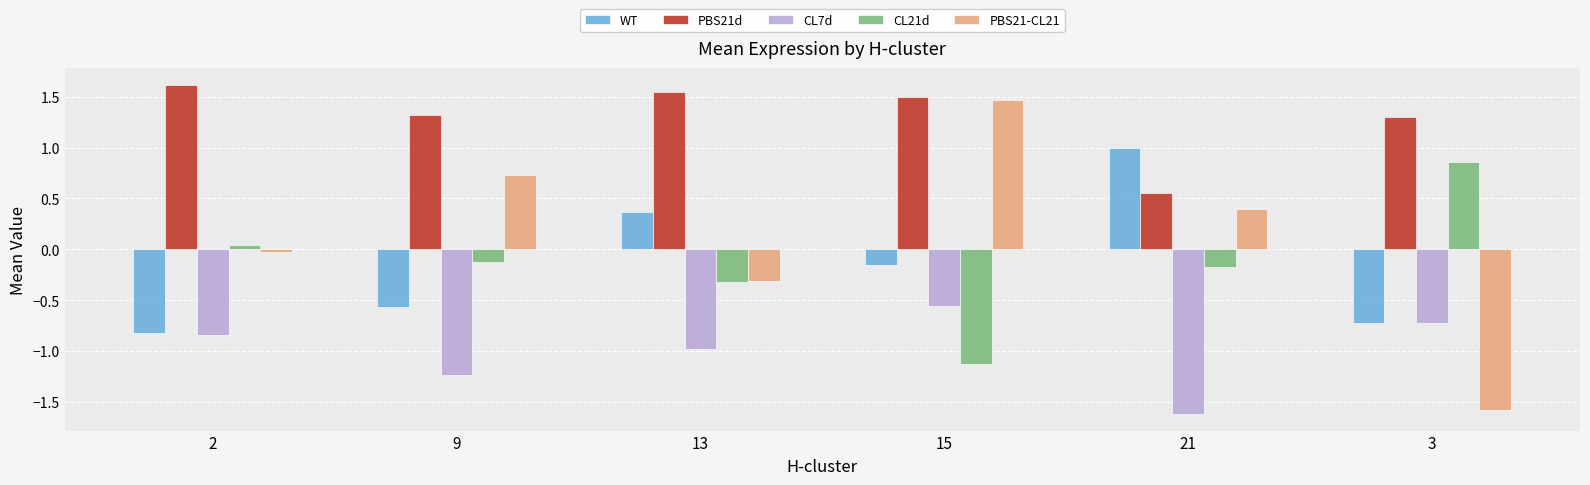

Where does the CL21d series first go above 0?

2